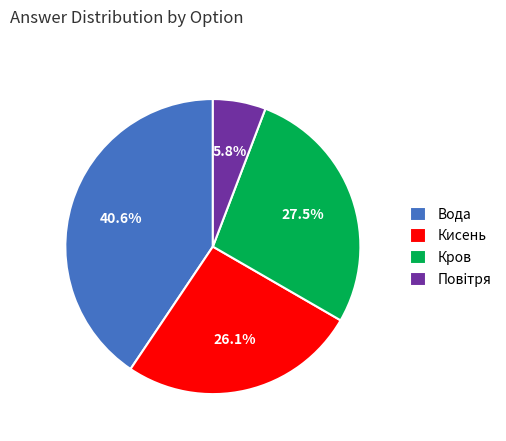

Do Кров and Вода together represent more than half of the pie?

Yes